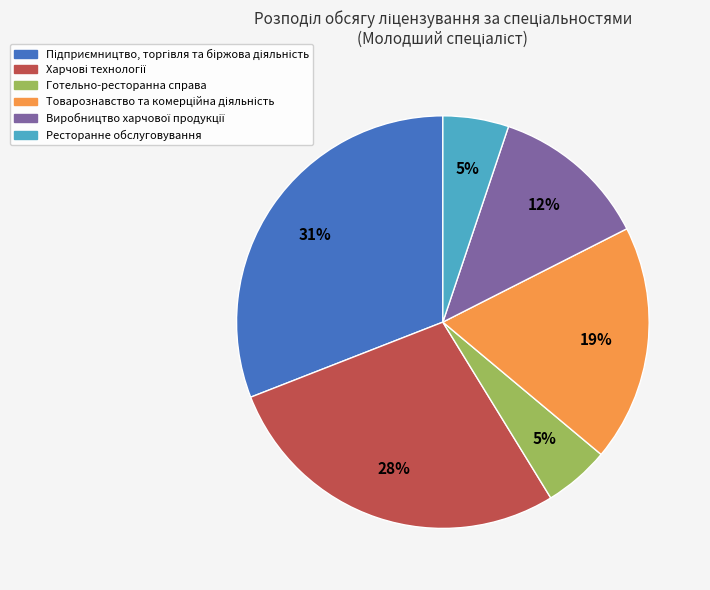

To the nearest percent, what portion does Готельно-ресторанна справа represent?

5%